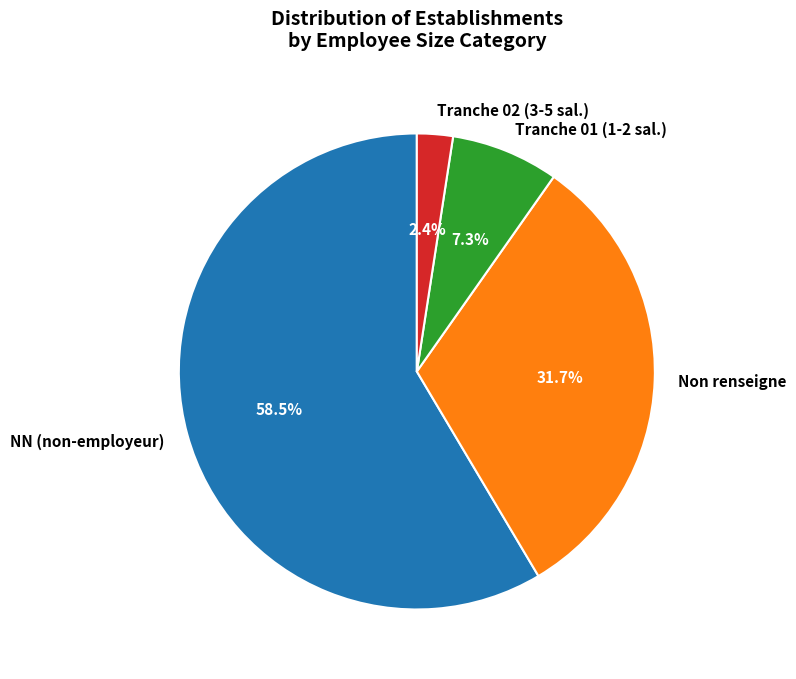

Rank the categories by value from highest to lowest.

NN (non-employeur), Non renseigne, Tranche 01 (1-2 sal.), Tranche 02 (3-5 sal.)